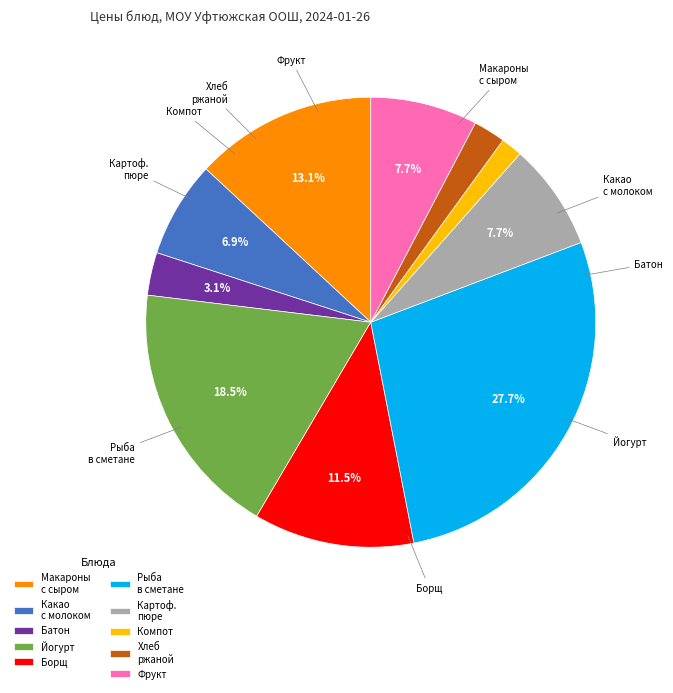

What is the total percentage of Какао с молоком and Картоф. пюре?

14.6%